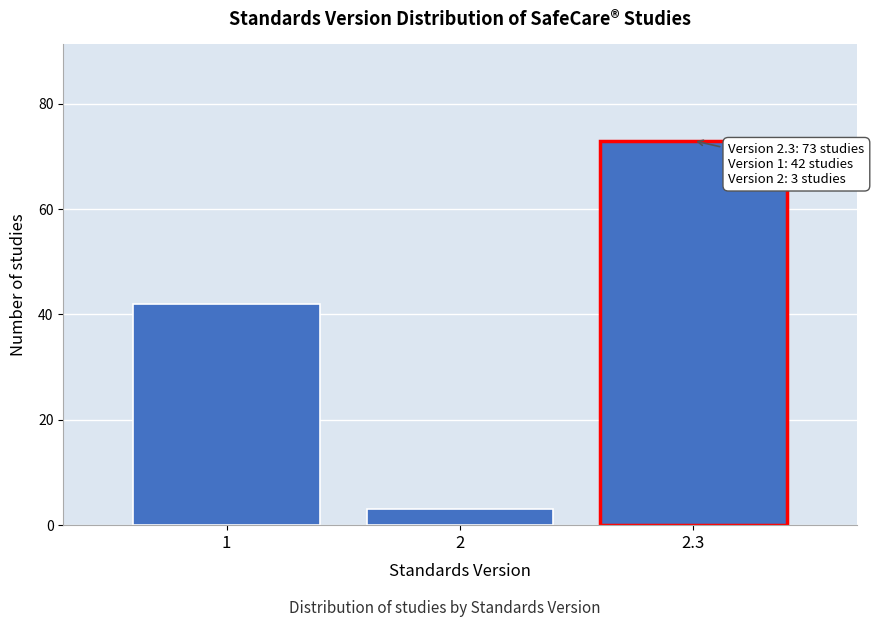

Reading left to right, extract all data points from this chart.

1=42	2=3	2.3=73